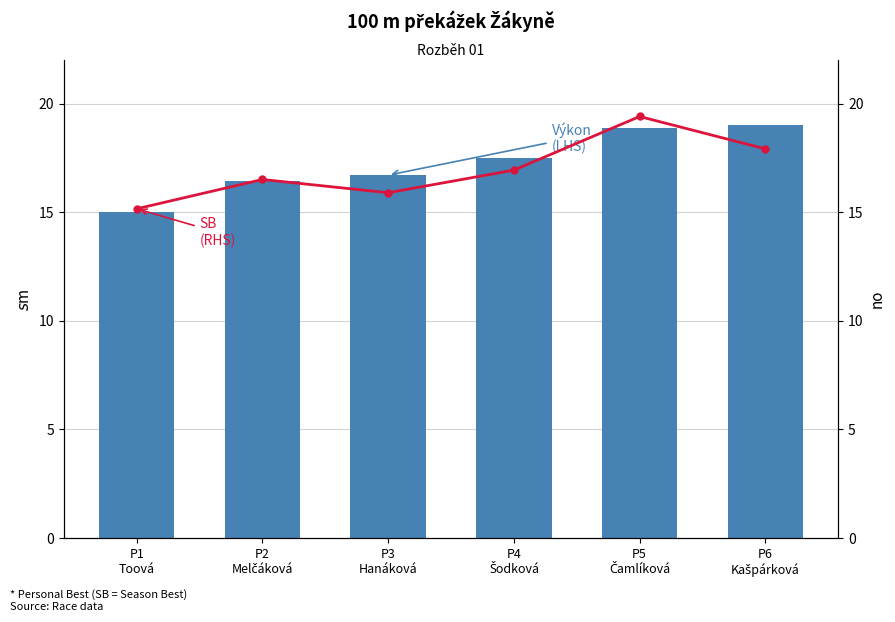

Reading left to right, extract all data points from this chart.

Výkon (LHS): P1
Toová=15.0	P2
Melčáková=16.4	P3
Hanáková=16.7	P4
Šodková=17.5	P5
Čamlíková=18.9	P6
Kašpárková=19.0
SB (RHS): P1
Toová=15.2	P2
Melčáková=16.5	P3
Hanáková=15.9	P4
Šodková=16.9	P5
Čamlíková=19.4	P6
Kašpárková=17.9